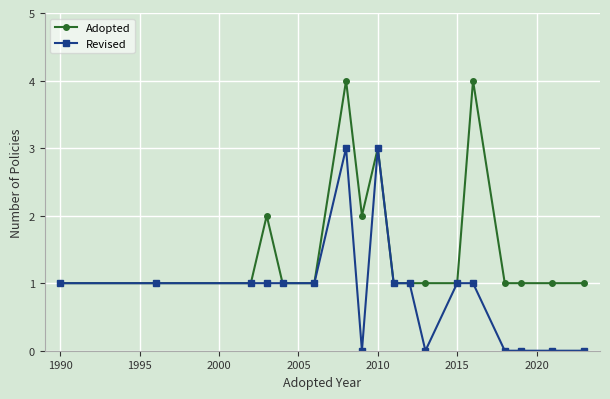

Reading left to right, what are all the values shown in this chart?

Adopted: 1	1	1	2	1	1	4	2	3	1	1	1	1	4	1	1	1	1
Revised: 1	1	1	1	1	1	3	0	3	1	1	0	1	1	0	0	0	0